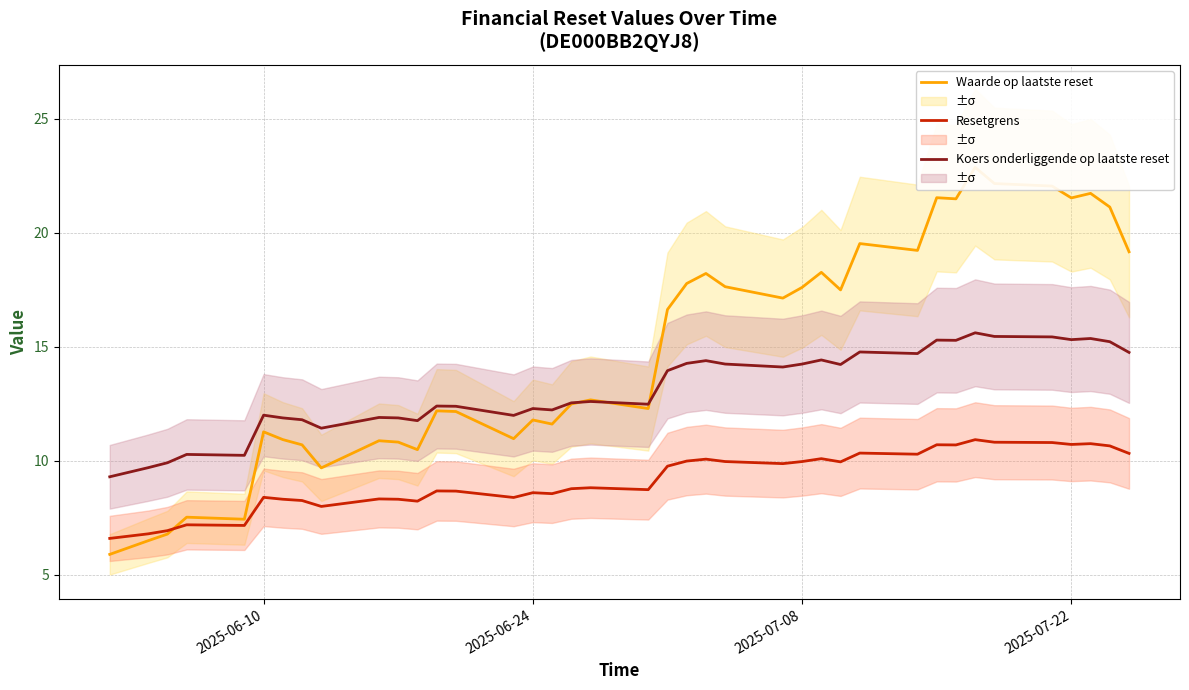

True or false: Koers onderliggende op laatste reset and Resetgrens cross at least once.

False